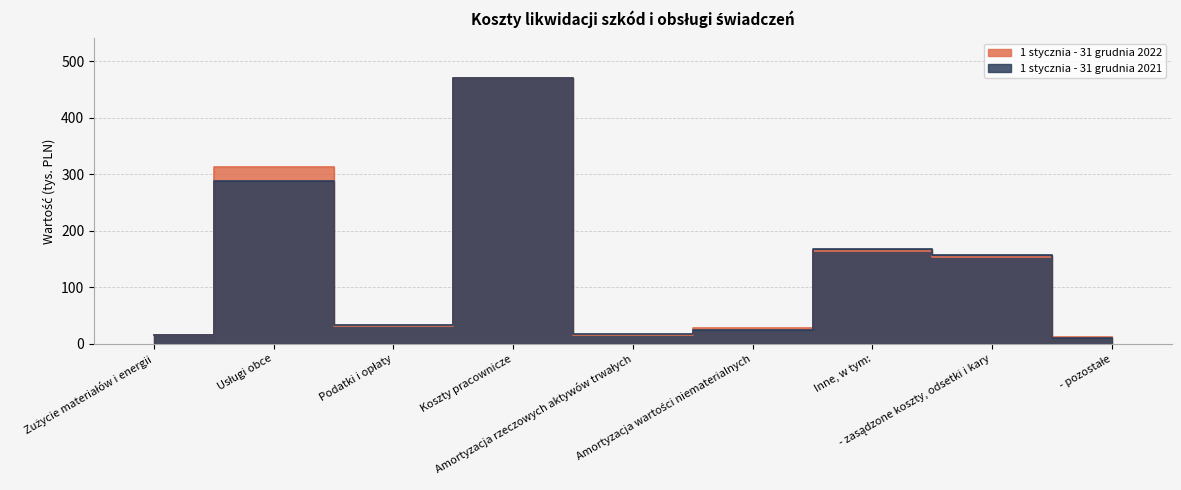

Where is the first local minimum for 1 stycznia - 31 grudnia 2022?

Podatki i opłaty